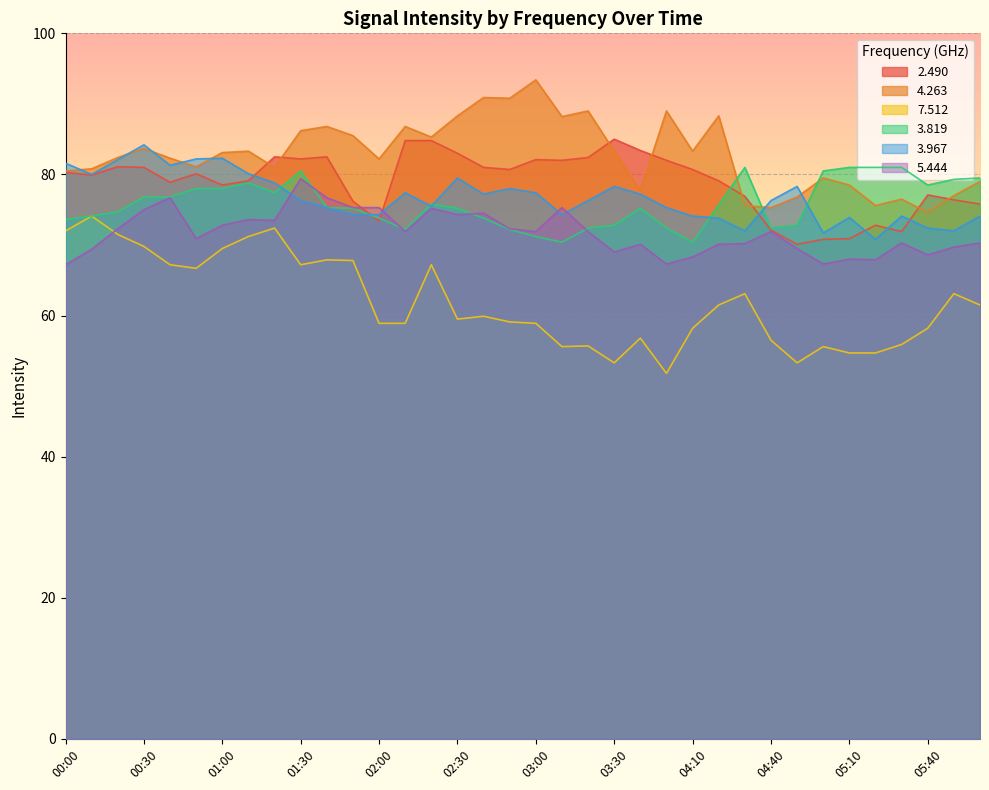

True or false:   4.263 and   7.512 intersect in this chart.

False